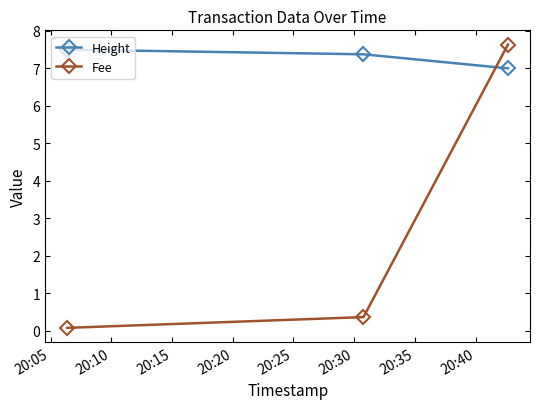

Rank the series by their maximum value, from lowest to highest.

Height, Fee